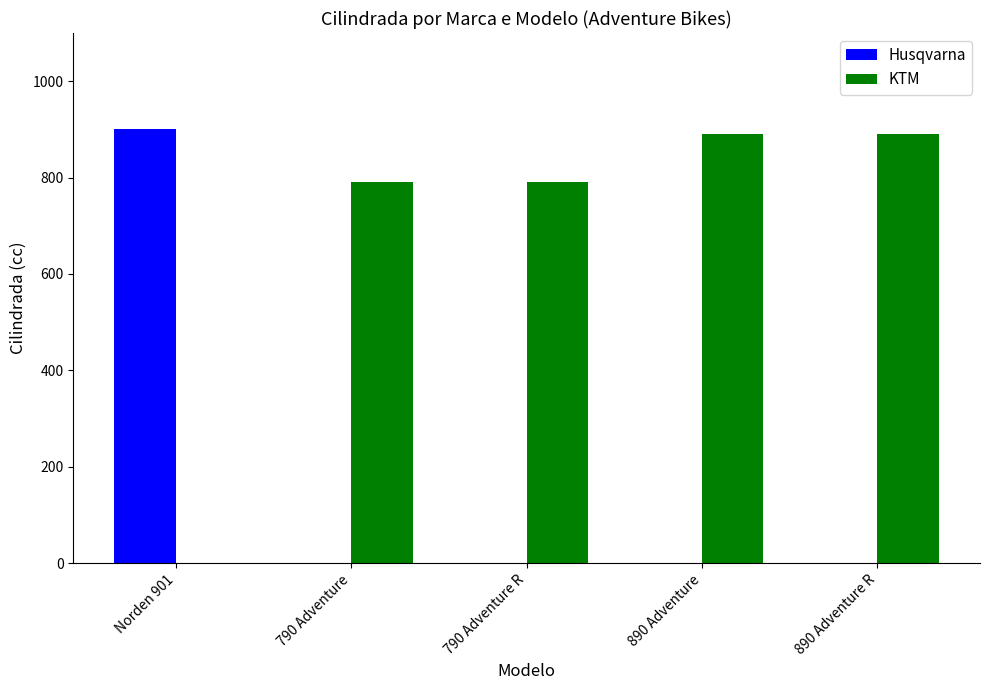

Between 790 Adventure R and 890 Adventure, which series saw the biggest shift?

KTM